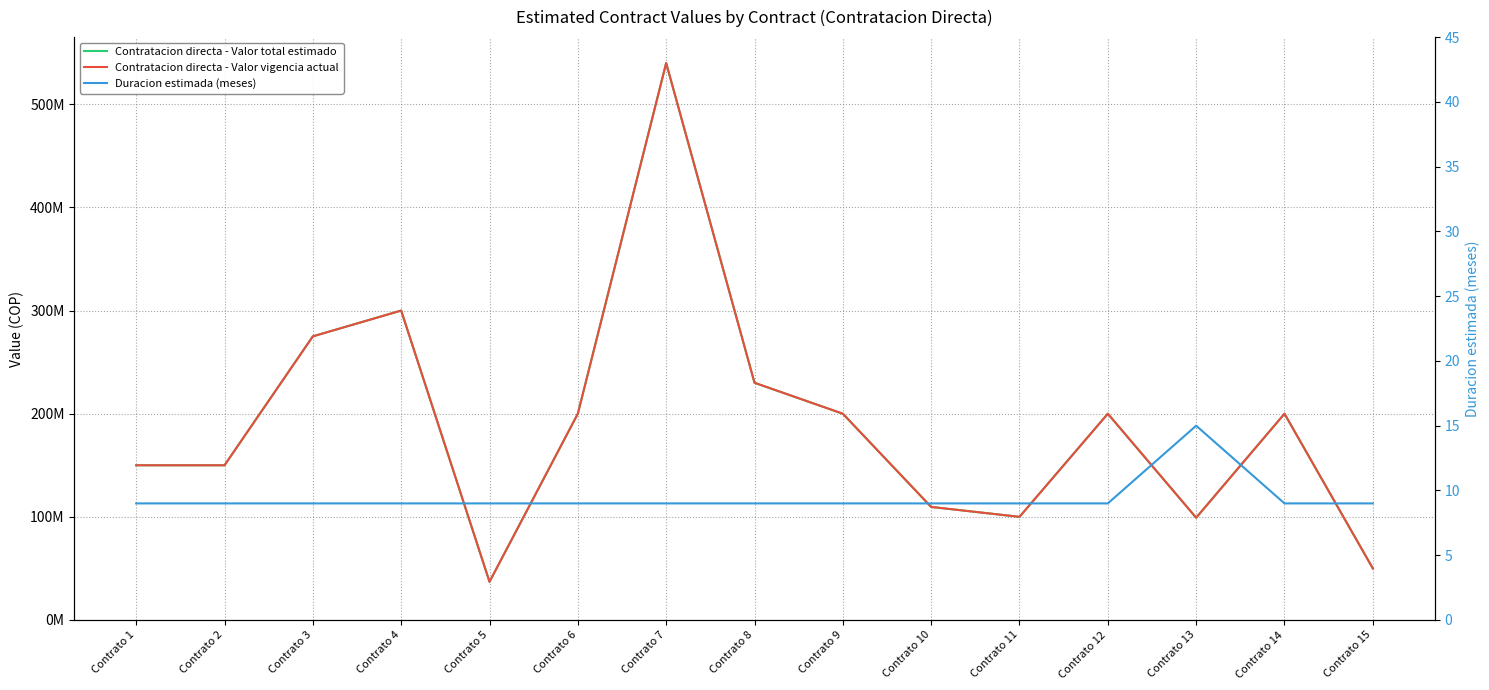

Which category has the highest value across all series?

Contrato 7